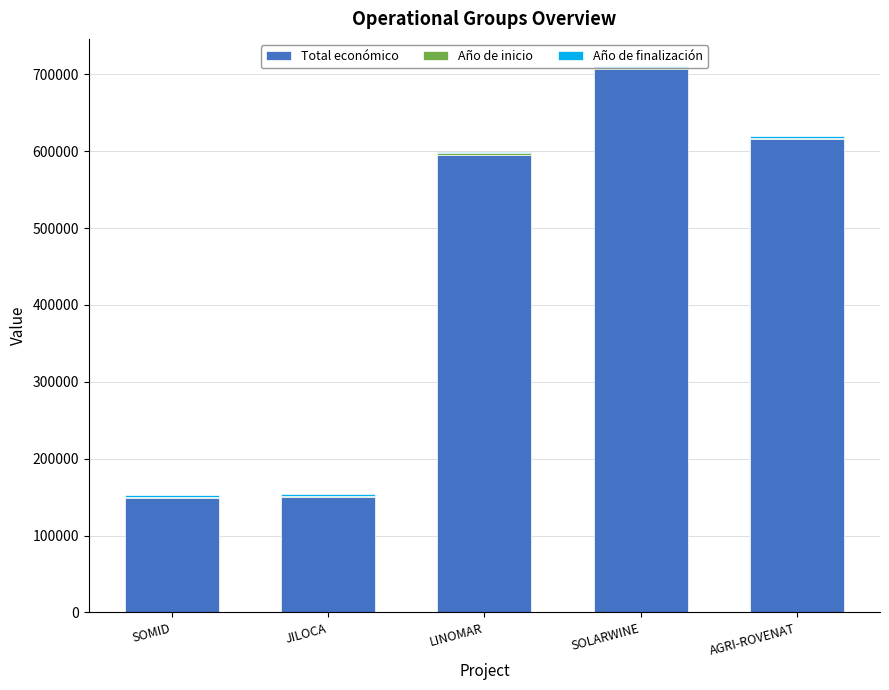

The Total económico series shows 706697 at SOLARWINE. True or false?

True